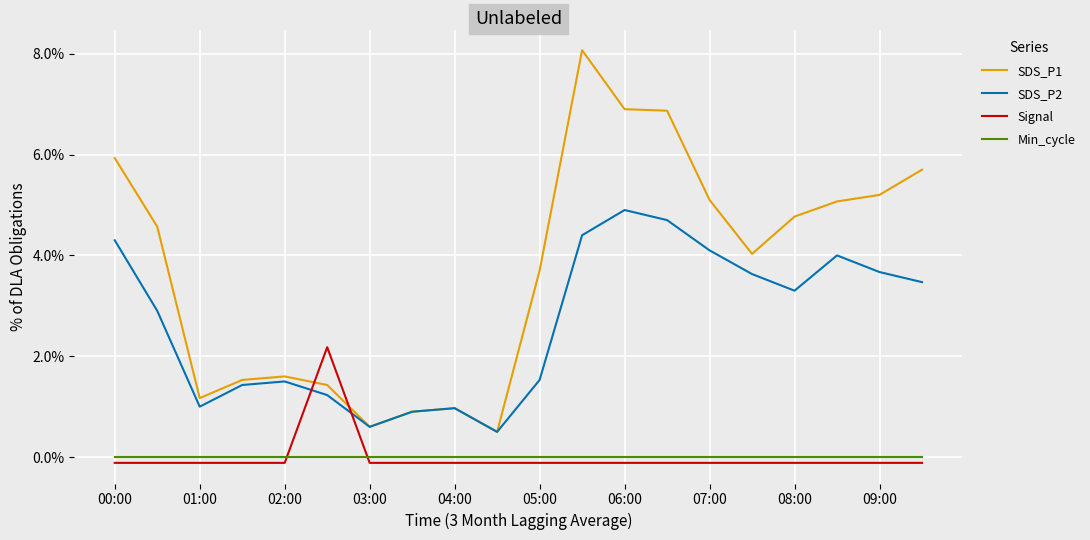

Which series has the widest spread of values?

SDS_P1